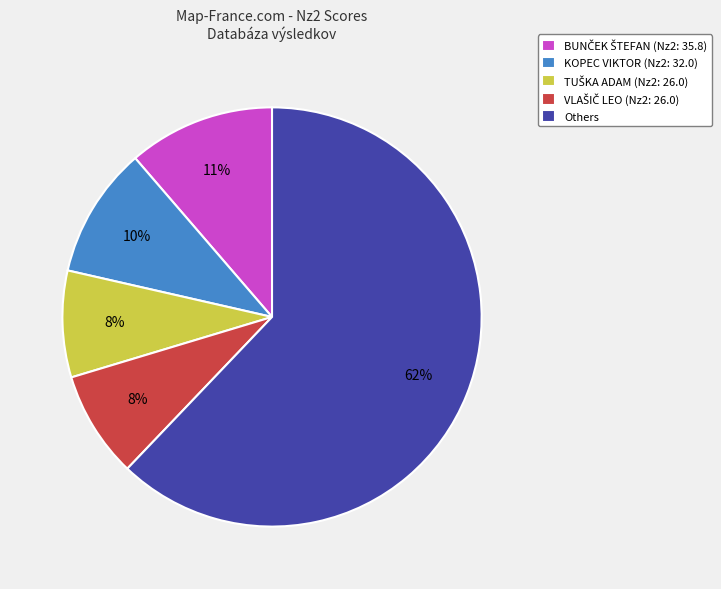

Does any single category account for the majority?

Yes